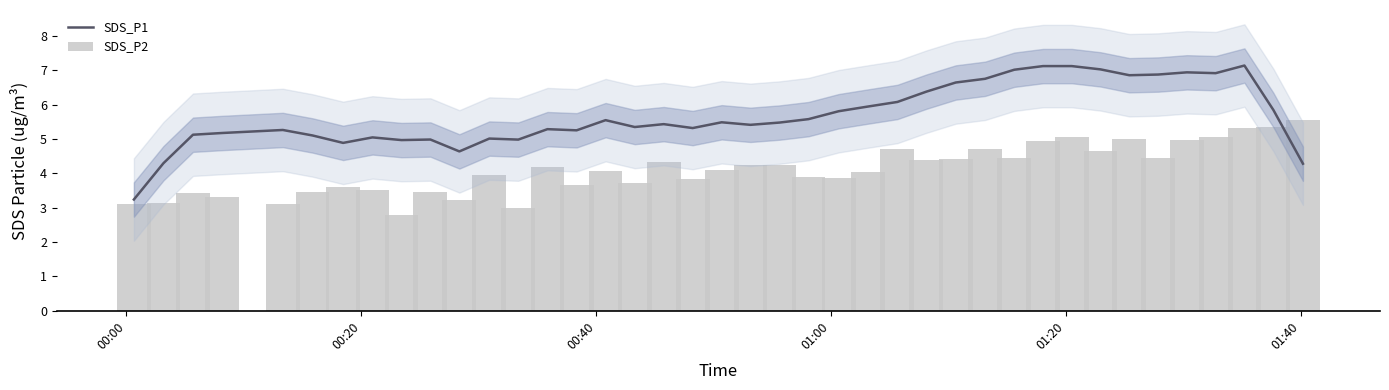

Is it true that SDS_P2 equals 1.0 at 18?

False